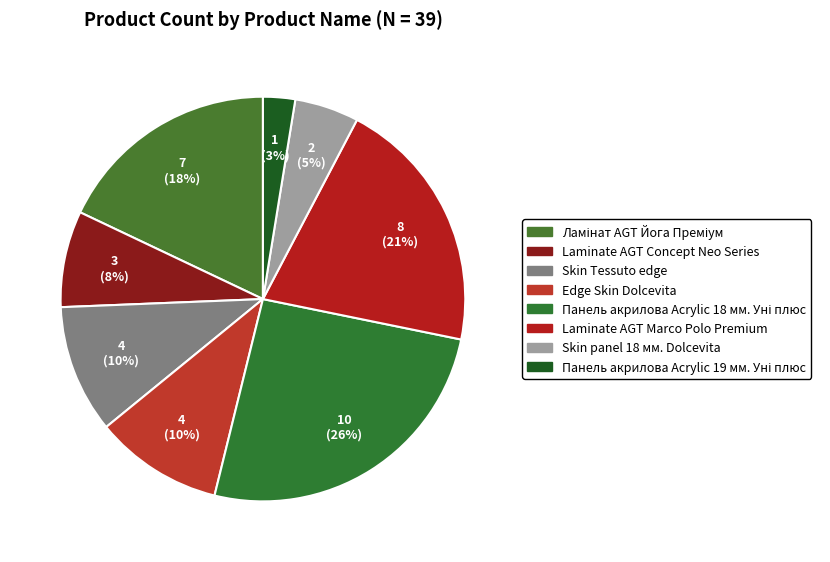

What is the smallest slice in the pie chart?

Панель акрилова Acrylic 19 мм. Уні плюс